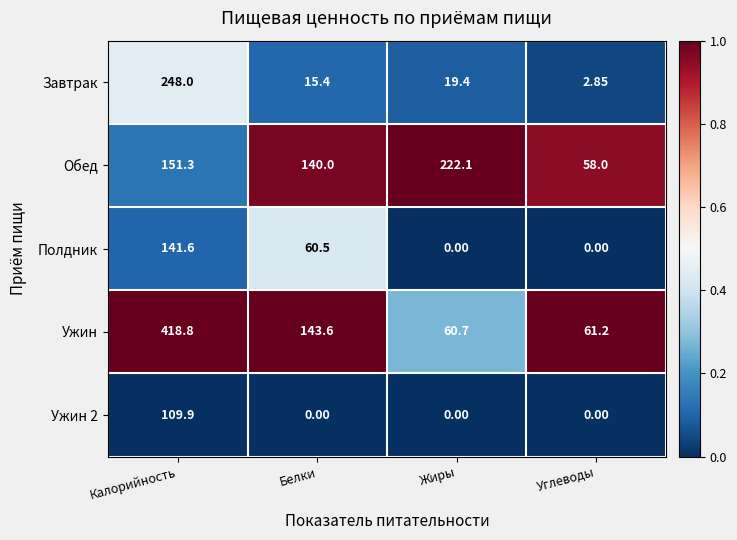

Rank the series at Калорийность from lowest to highest value.

Ужин 2, Полдник, Обед, Завтрак, Ужин